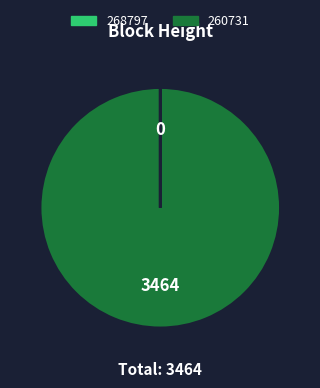

What is the largest slice in the pie chart?

260731